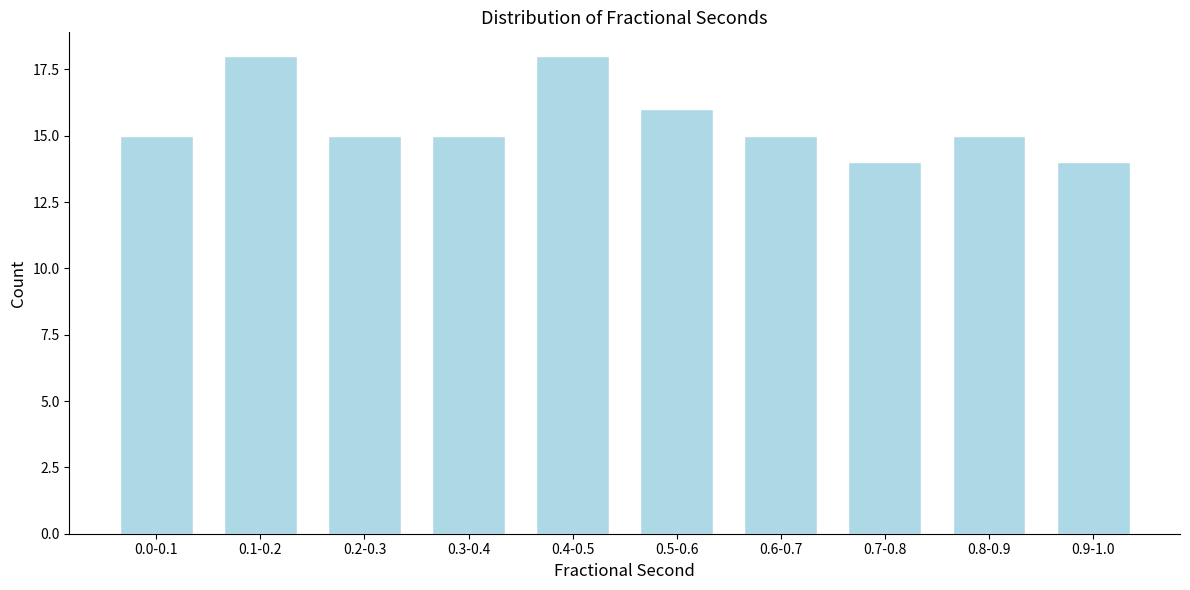

Reading left to right, what are all the values shown in this chart?

0.0-0.1=15	0.1-0.2=18	0.2-0.3=15	0.3-0.4=15	0.4-0.5=18	0.5-0.6=16	0.6-0.7=15	0.7-0.8=14	0.8-0.9=15	0.9-1.0=14